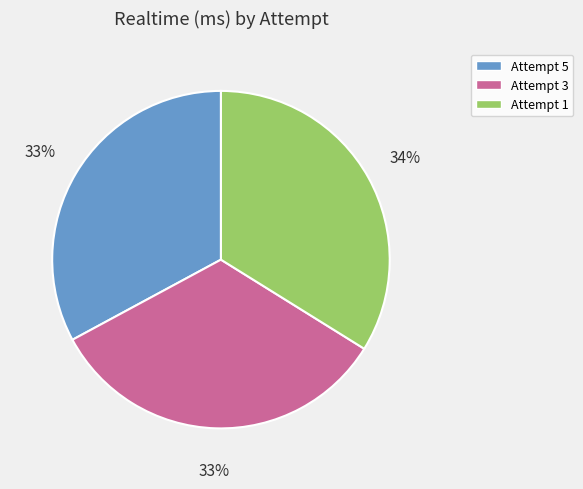

What is the largest slice in the pie chart?

Attempt 1